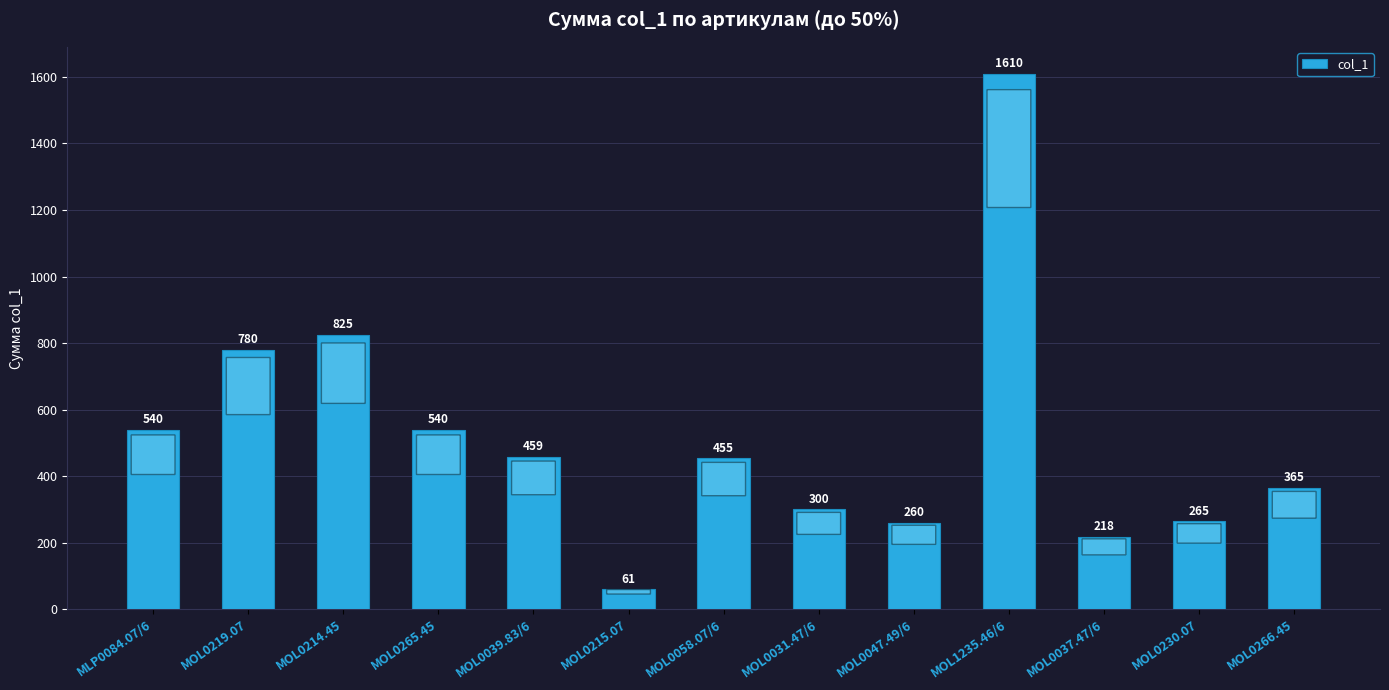

What is the difference between the values at MOL0039.83/6 and MOL0037.47/6?

241